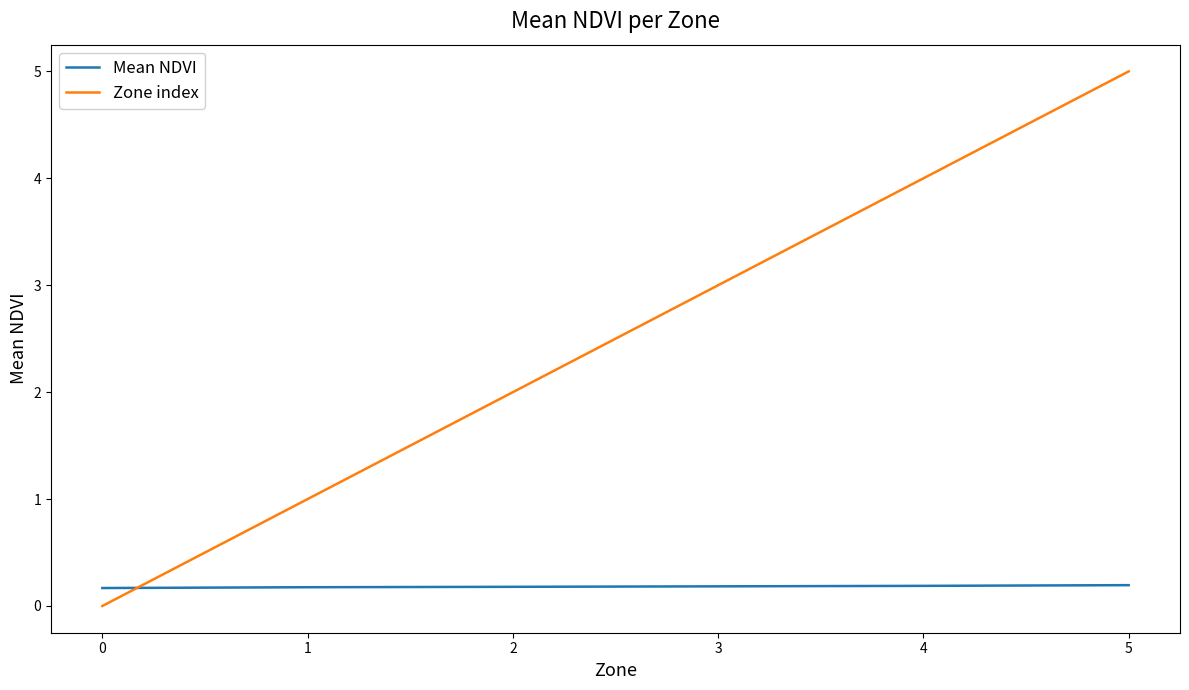

What is the highest value of the Zone index series?

5.0